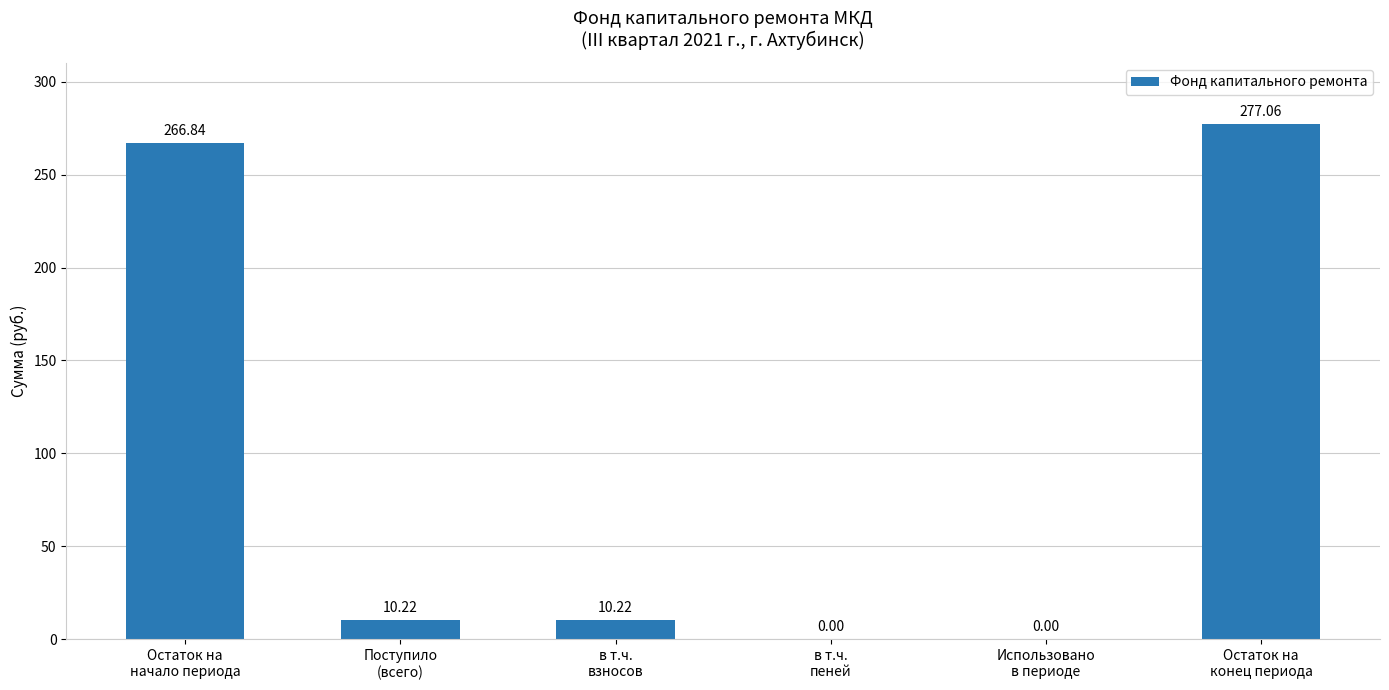

How many data points does each series have?

6